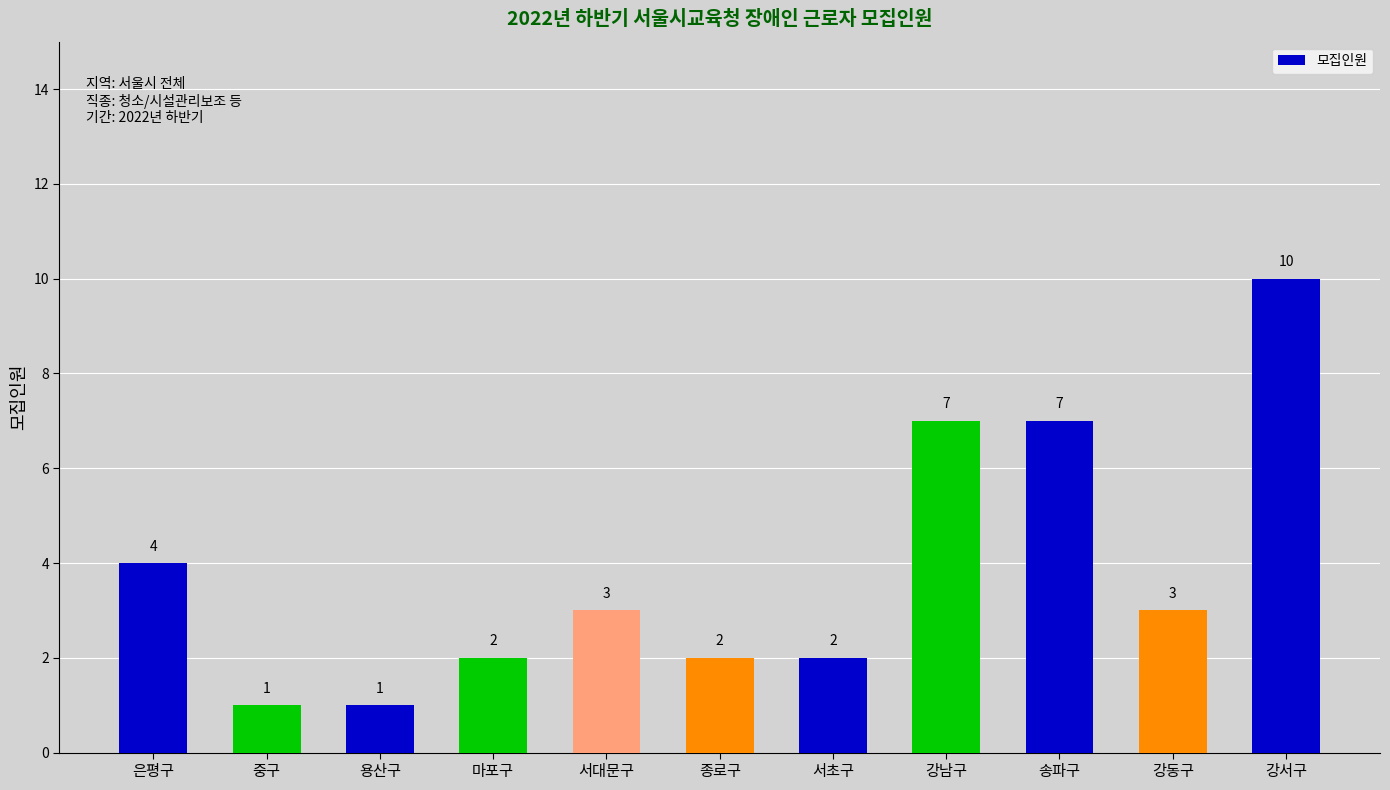

Between 강남구 and 마포구, which is larger?

강남구